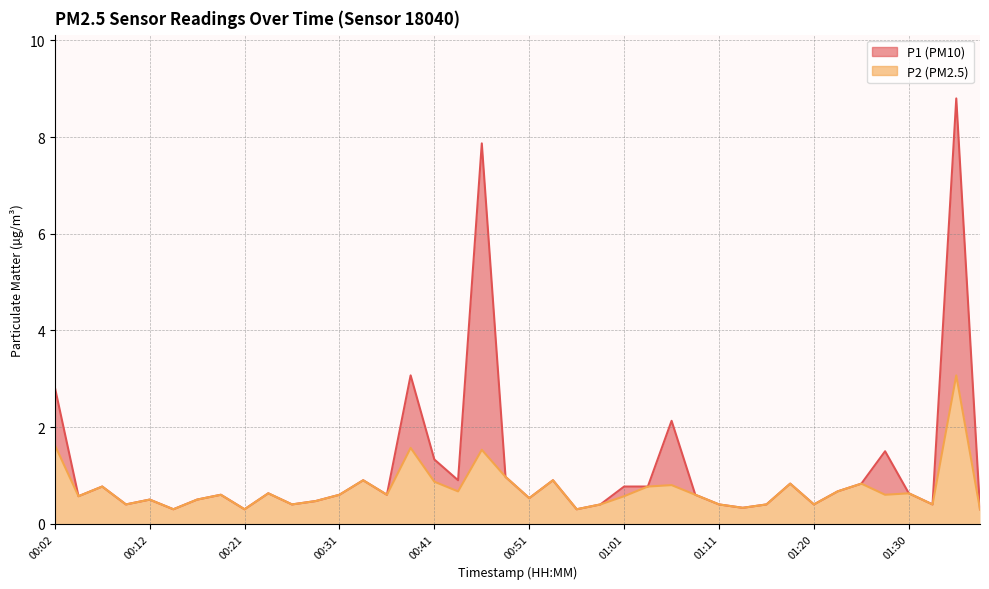

Reading right to left, list all the values displayed in this chart.

P1: 01:38=0.3	01:35=8.8	01:33=0.4	01:30=0.6	01:28=1.5	01:25=0.8	01:23=0.7	01:20=0.4	01:18=0.8	01:15=0.4	01:13=0.3	01:11=0.4	01:08=0.6	01:06=2.1	01:03=0.8	01:01=0.8	00:58=0.4	00:56=0.3	00:53=0.9	00:51=0.5	00:48=1.0	00:46=7.9	00:43=0.9	00:41=1.3	00:39=3.1	00:36=0.6	00:34=0.9	00:31=0.6	00:29=0.5	00:26=0.4	00:24=0.6	00:21=0.3	00:19=0.6	00:16=0.5	00:14=0.3	00:12=0.5	00:09=0.4	00:07=0.8	00:04=0.6	00:02=2.8
P2: 01:38=0.3	01:35=3.1	01:33=0.4	01:30=0.6	01:28=0.6	01:25=0.8	01:23=0.7	01:20=0.4	01:18=0.8	01:15=0.4	01:13=0.3	01:11=0.4	01:08=0.6	01:06=0.8	01:03=0.8	01:01=0.6	00:58=0.4	00:56=0.3	00:53=0.9	00:51=0.5	00:48=1.0	00:46=1.5	00:43=0.7	00:41=0.9	00:39=1.6	00:36=0.6	00:34=0.9	00:31=0.6	00:29=0.5	00:26=0.4	00:24=0.6	00:21=0.3	00:19=0.6	00:16=0.5	00:14=0.3	00:12=0.5	00:09=0.4	00:07=0.8	00:04=0.6	00:02=1.6